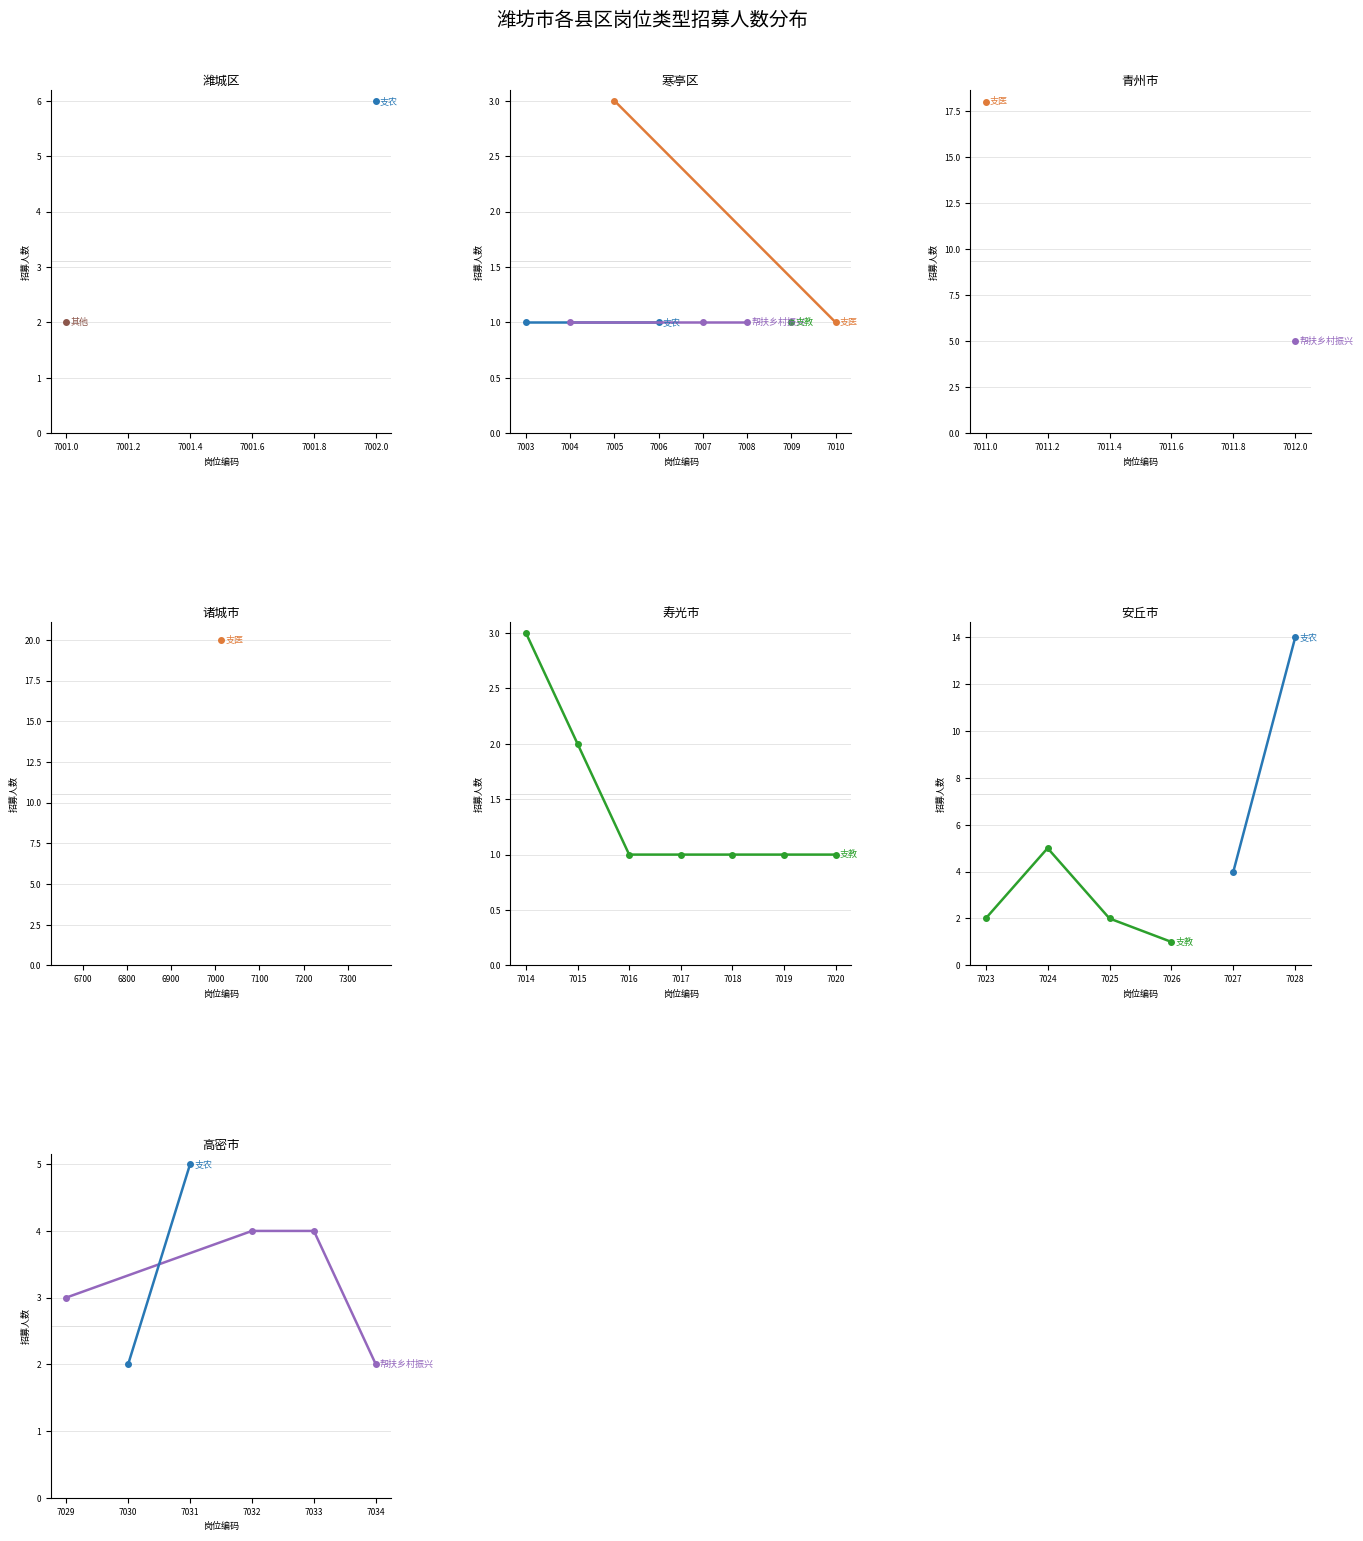

Between 7006 and 7020, which is larger?

7006